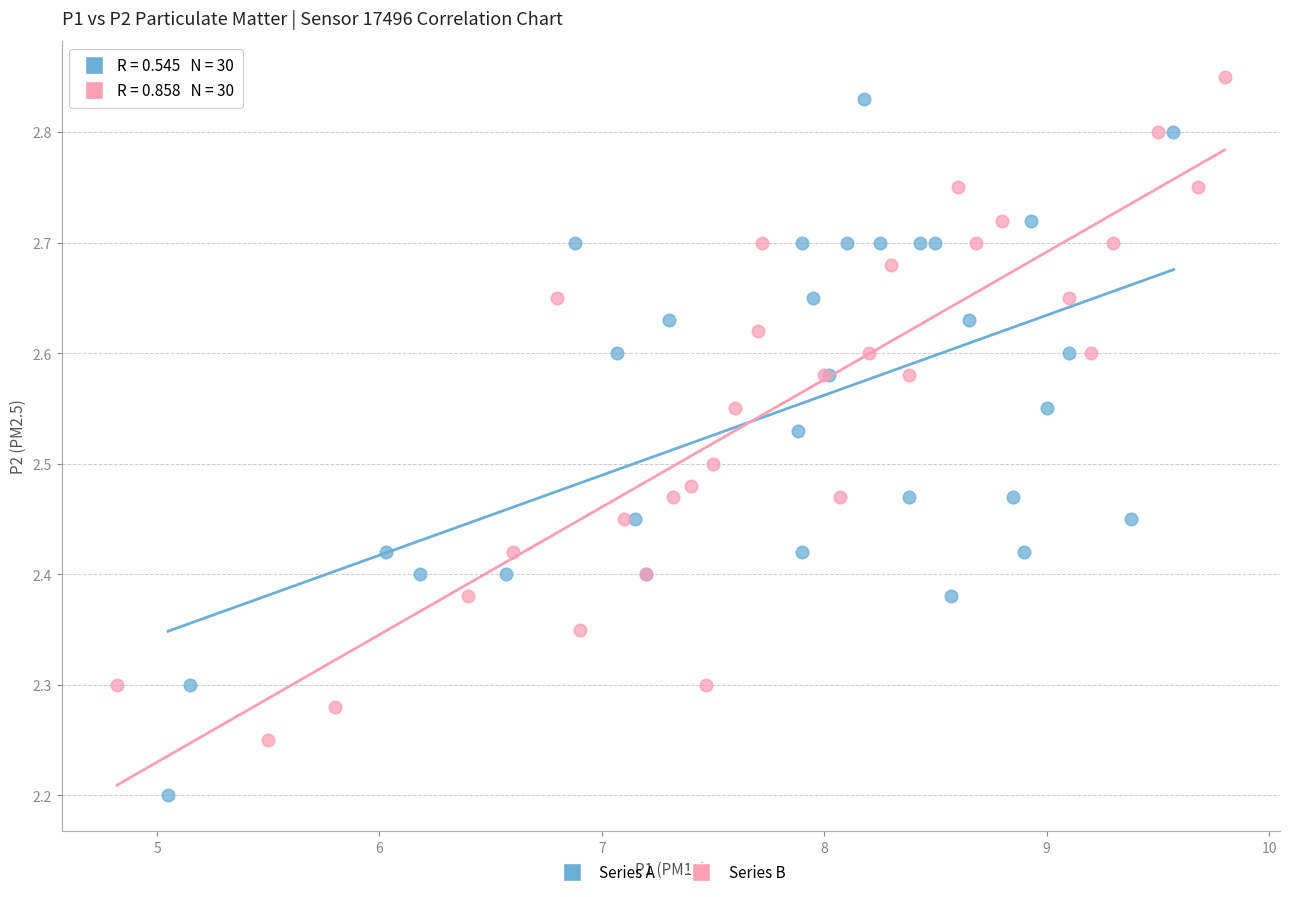

Which series contains the lowest Y value?

Series A